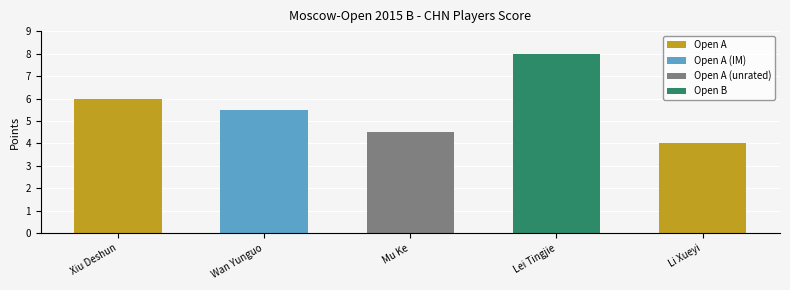

What is the change in value from Xiu Deshun to Lei Tingjie?

+2.0